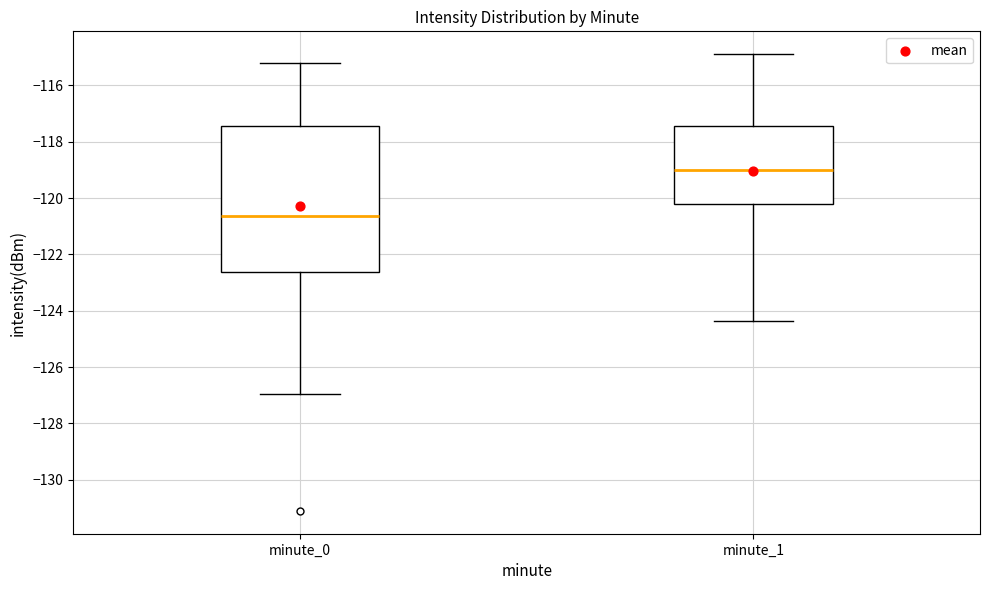

Which box's median line is the lowest?

minute_0